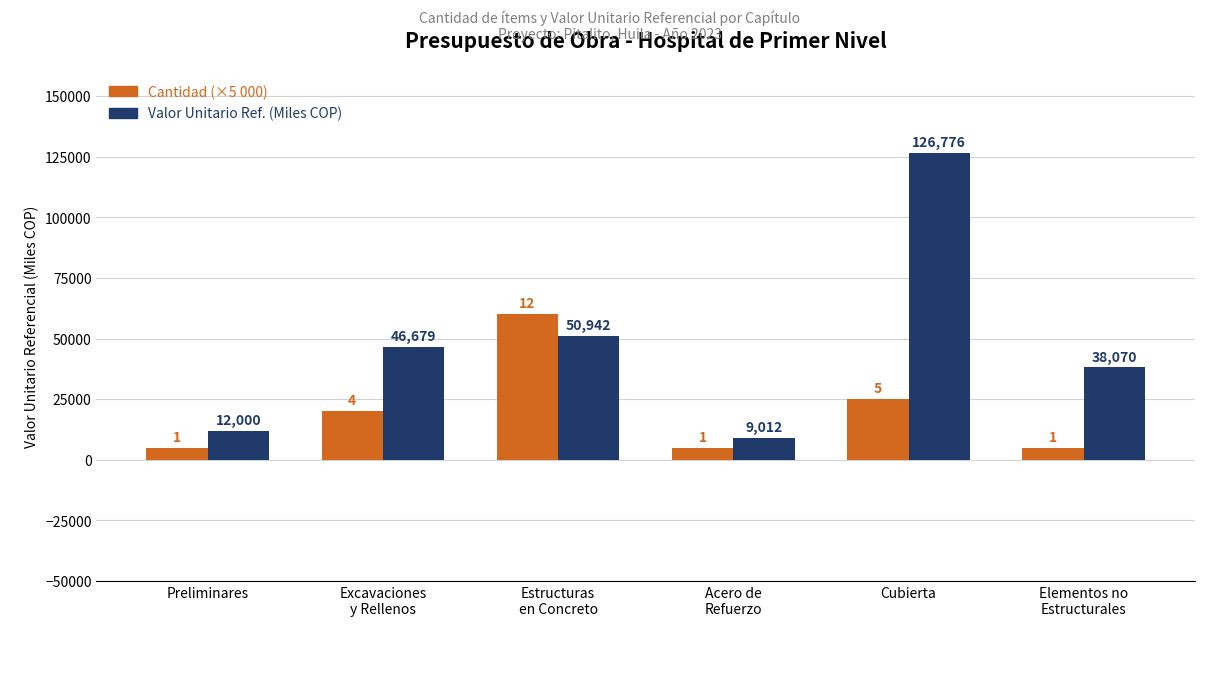

What is the difference between the second highest and second lowest values in the Cantidad (×5 000) series?

20000